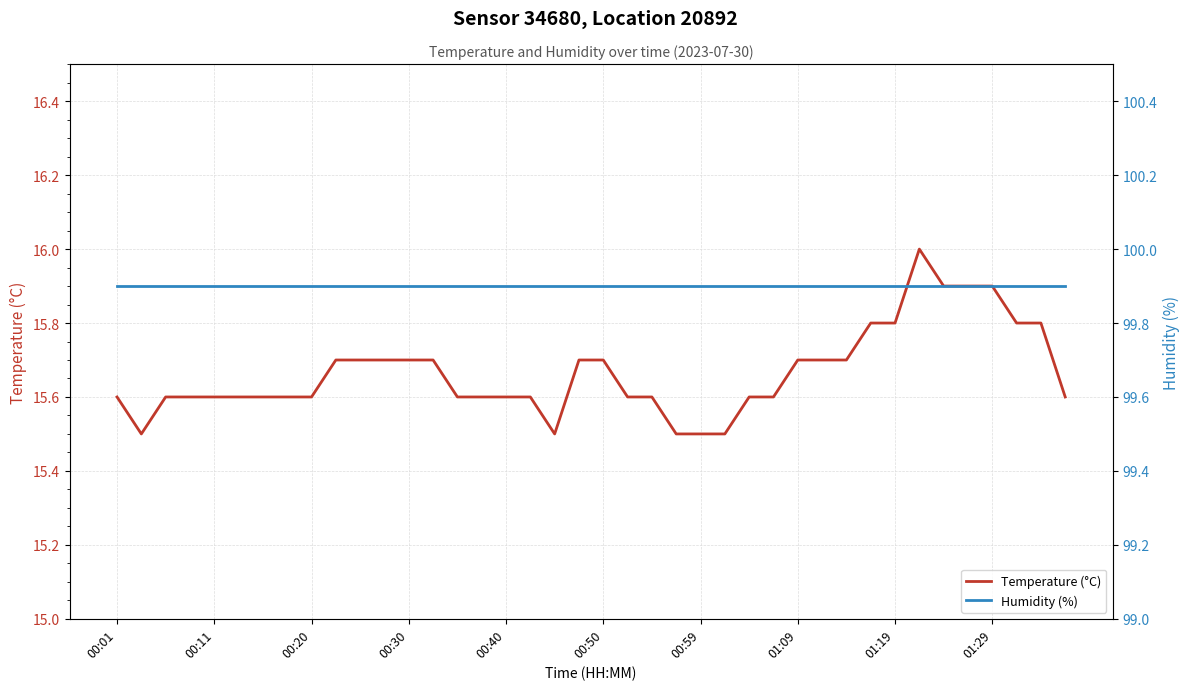

True or false: Humidity (%) has more than 2 interior local peaks.

False